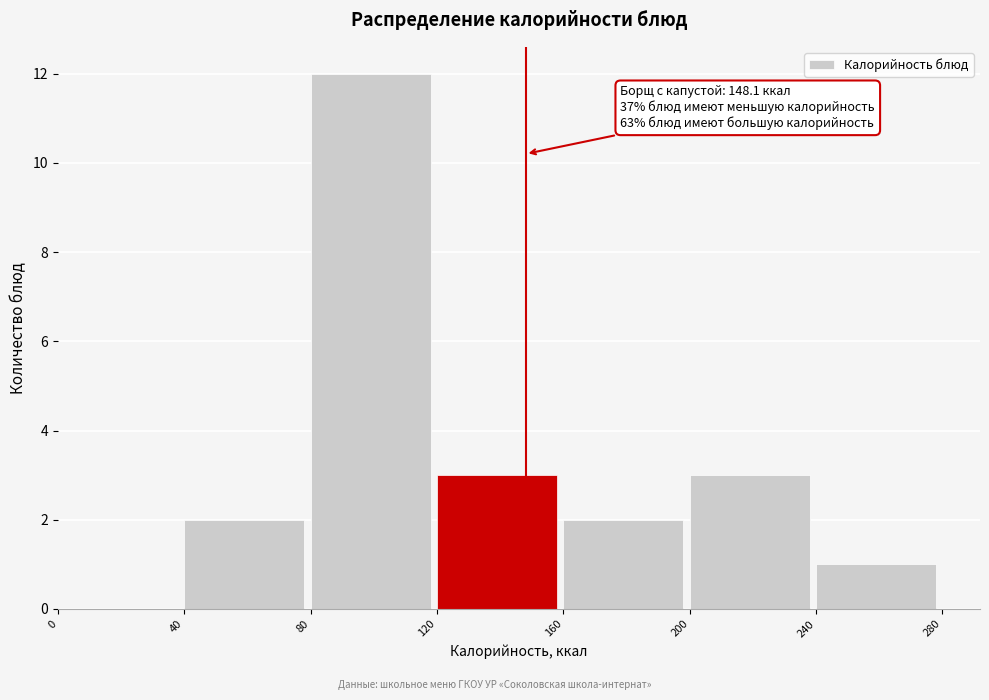

Over which range of the x-axis is the bar tallest?

80 to 120